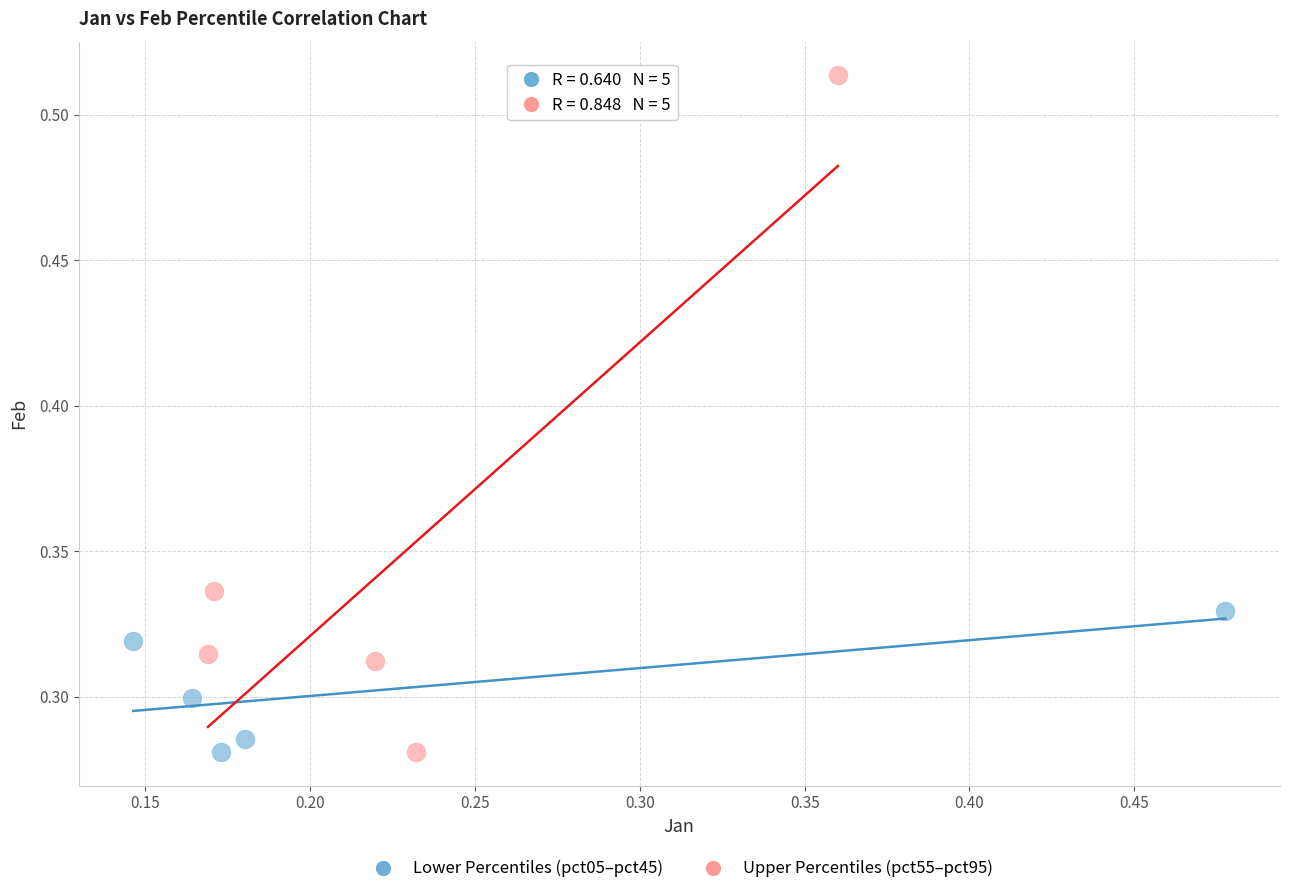

Which series has the widest spread of Y values?

Upper Percentiles (pct55–pct95)